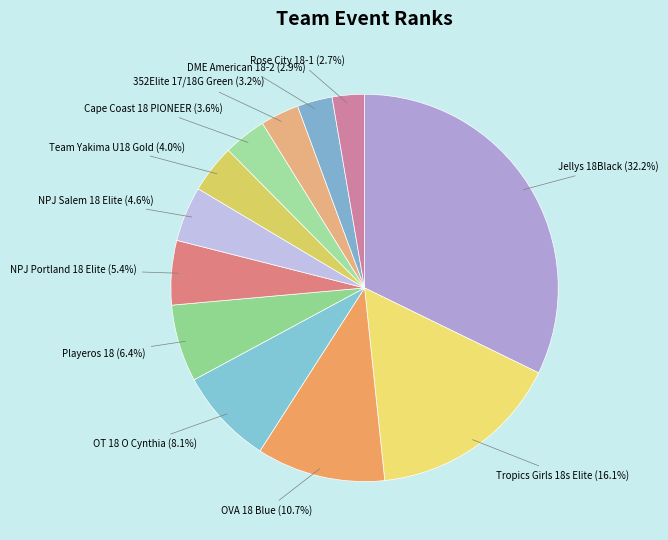

Is the sum of Rose City 18-1 and OVA 18 Blue greater than half?

No